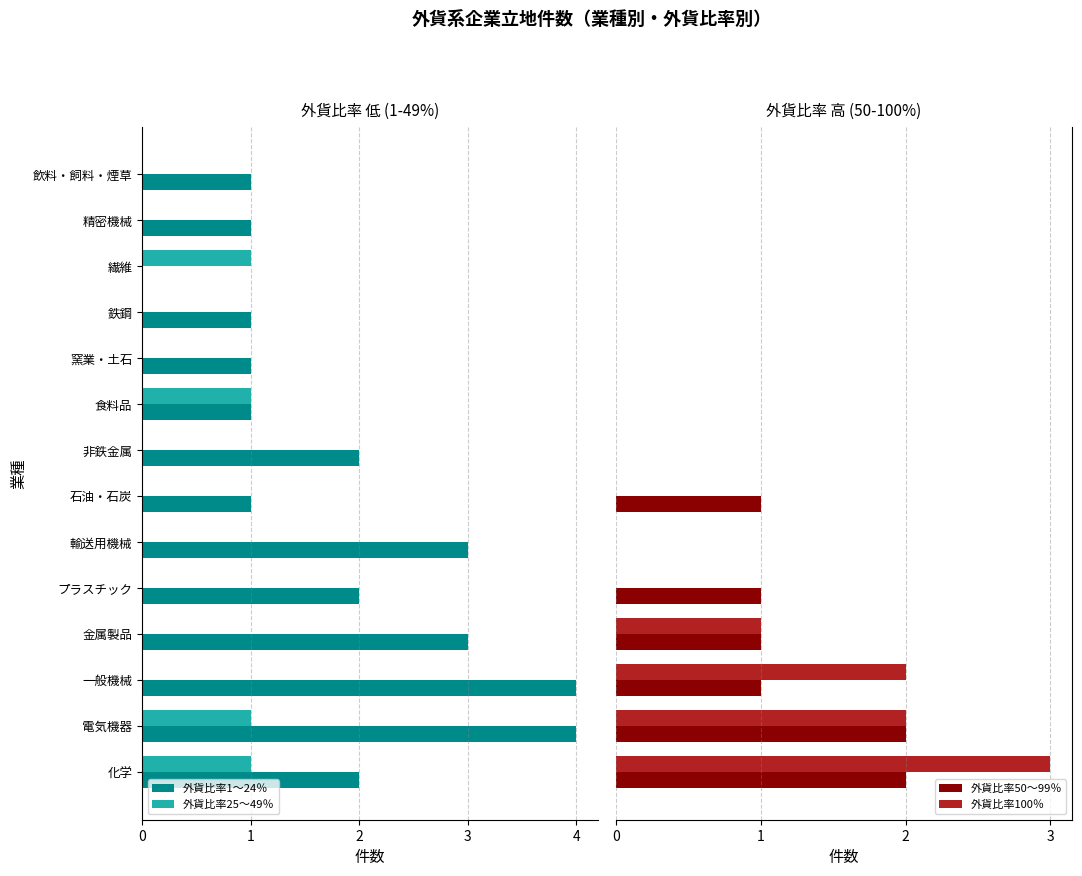

How many bars are there in total?

56